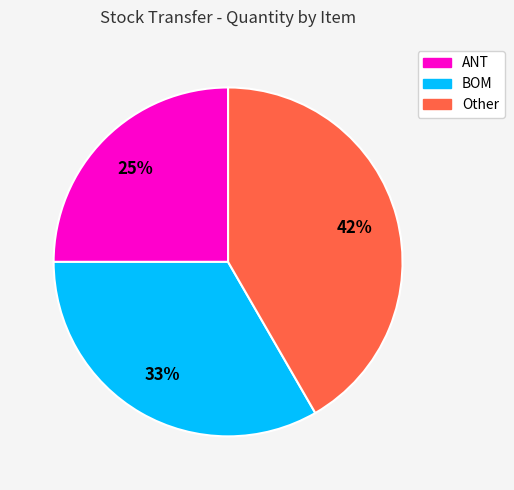

Rank the categories by value from lowest to highest.

ANT, BOM, Other